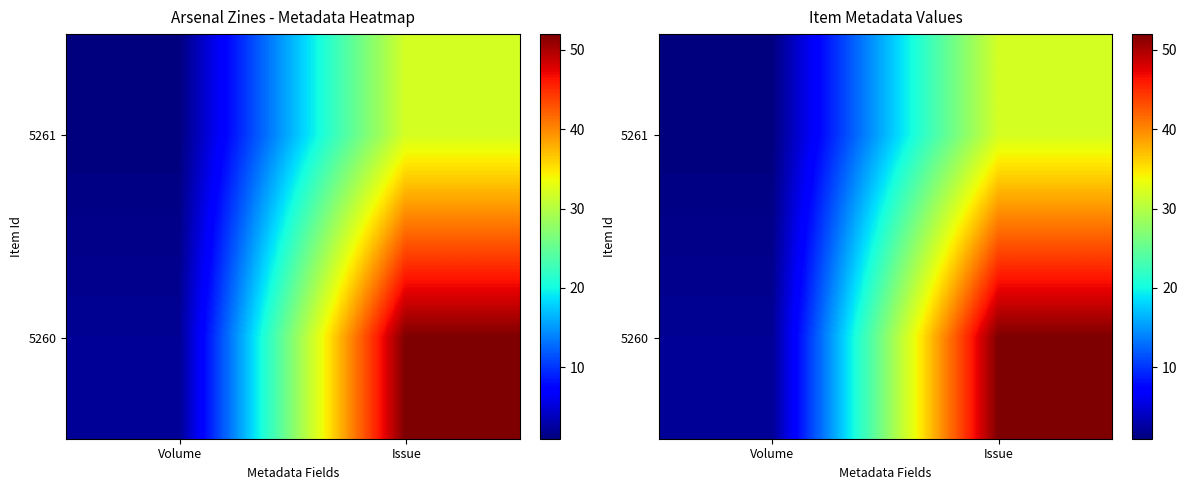

The 5260 series shows 3 at Volume. True or false?

False